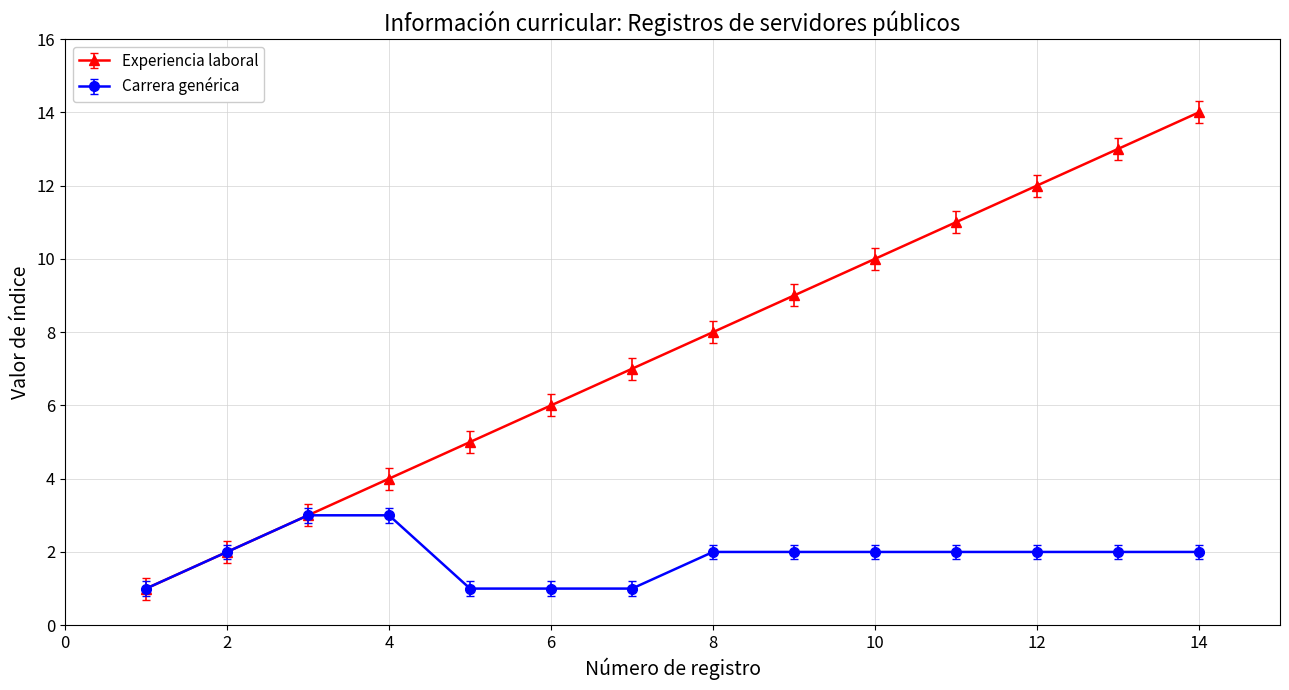

Reading right to left, what are all the values shown in this chart?

Experiencia laboral: 14	13	12	11	10	9	8	7	6	5	4	3	2	1
Carrera genérica: 2	2	2	2	2	2	2	1	1	1	3	3	2	1